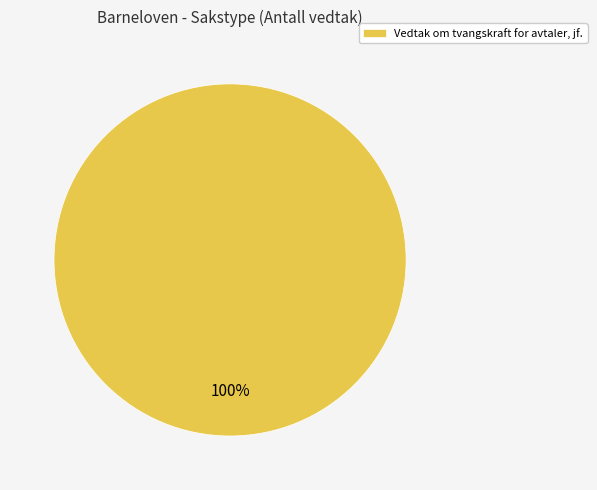

Rank the categories by value from lowest to highest.

Vedtak om tvangskraft for avtaler, jf.